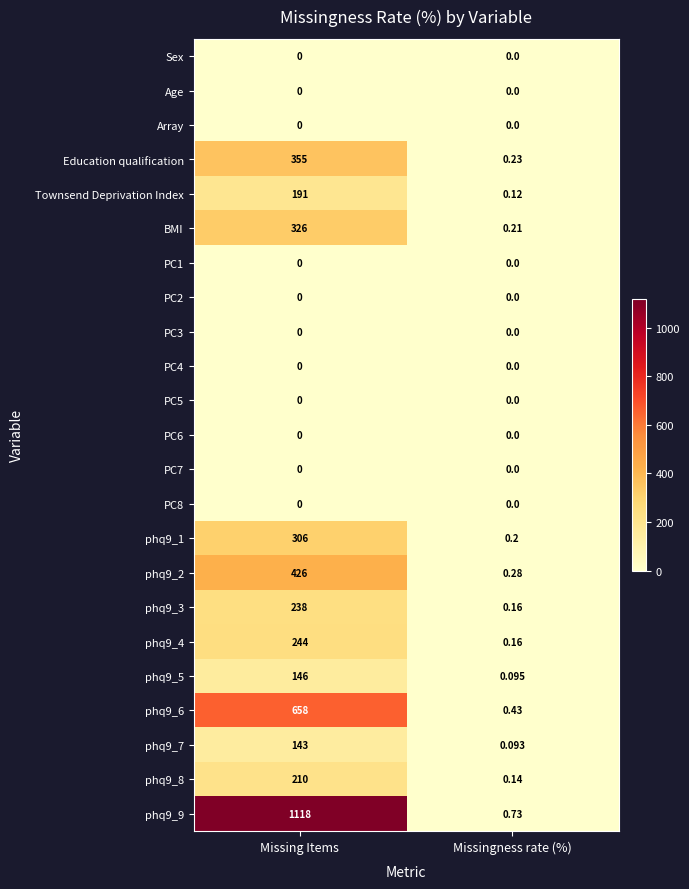

At how many categories does at least one series exceed 671?

1